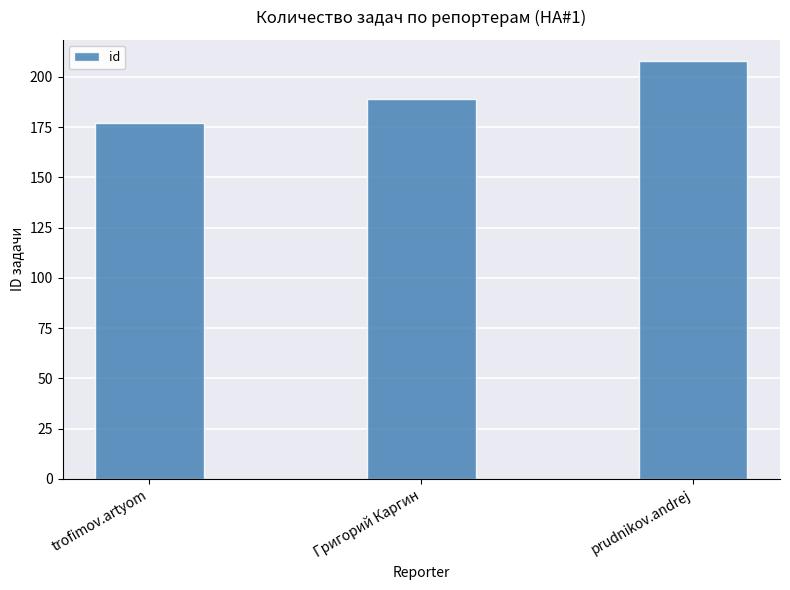

What is the label of the 2nd bar from the right?

Григорий Каргин